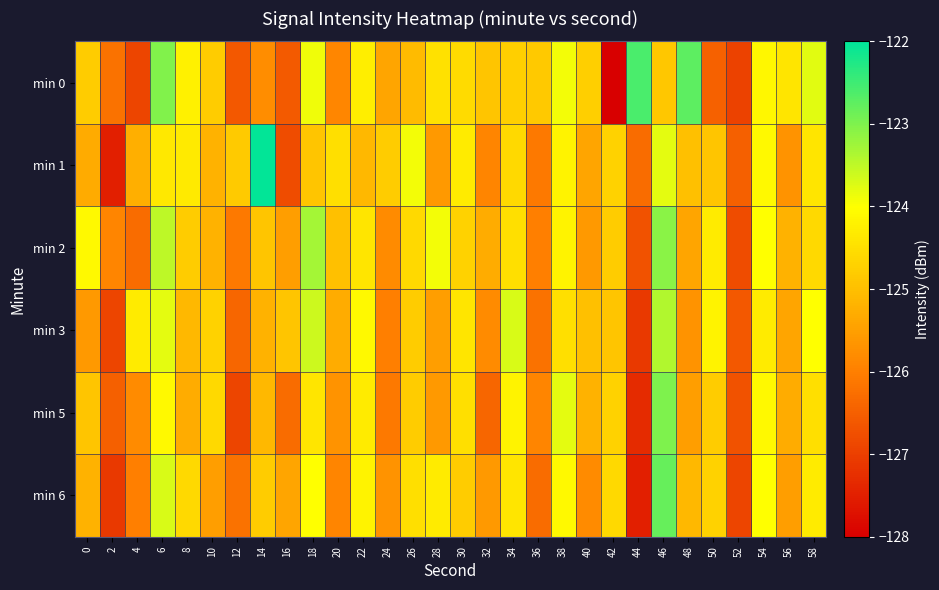

Reading left to right, what are all the values shown in this chart?

min 0: 0=-124.8	2=-126.2	4=-126.9	6=-123.0	8=-124.2	10=-124.8	12=-126.6	14=-125.8	16=-126.6	18=-123.9	20=-125.9	22=-124.3	24=-125.4	26=-125.1	28=-124.5	30=-124.6	32=-124.9	34=-124.7	36=-124.8	38=-123.9	40=-124.8	42=-128.0	44=-122.6	46=-124.9	48=-122.7	50=-126.5	52=-127.0	54=-124.1	56=-124.4	58=-123.8
min 1: 0=-125.3	2=-127.5	4=-125.3	6=-124.3	8=-124.3	10=-125.2	12=-124.8	14=-122.0	16=-126.8	18=-124.9	20=-124.5	22=-125.1	24=-124.8	26=-123.9	28=-125.6	30=-124.3	32=-125.9	34=-124.6	36=-126.1	38=-124.2	40=-125.4	42=-124.7	44=-126.3	46=-123.8	48=-125.0	50=-124.9	52=-126.5	54=-124.1	56=-125.7	58=-124.4
min 2: 0=-124.1	2=-125.9	4=-126.3	6=-123.5	8=-124.8	10=-125.2	12=-126.1	14=-124.9	16=-125.5	18=-123.3	20=-125.0	22=-124.4	24=-125.8	26=-124.6	28=-123.9	30=-124.7	32=-125.3	34=-124.5	36=-126.0	38=-124.2	40=-125.6	42=-124.8	44=-126.7	46=-123.1	48=-125.4	50=-124.3	52=-126.8	54=-124.0	56=-125.2	58=-124.6
min 3: 0=-125.6	2=-126.9	4=-124.3	6=-123.8	8=-125.1	10=-124.7	12=-126.4	14=-125.2	16=-124.9	18=-123.6	20=-125.3	22=-124.1	24=-126.0	26=-124.8	28=-125.5	30=-124.4	32=-125.8	34=-123.7	36=-126.2	38=-124.5	40=-125.0	42=-124.9	44=-127.1	46=-123.4	48=-125.7	50=-124.2	52=-126.6	54=-124.3	56=-125.4	58=-124.0
min 5: 0=-124.9	2=-126.5	4=-125.8	6=-124.1	8=-125.3	10=-124.6	12=-126.9	14=-125.1	16=-126.3	18=-124.4	20=-125.7	22=-124.3	24=-126.1	26=-124.8	28=-125.6	30=-124.5	32=-126.4	34=-124.2	36=-125.9	38=-123.8	40=-125.2	42=-124.7	44=-127.3	46=-123.0	48=-125.5	50=-124.8	52=-126.7	54=-124.1	56=-125.3	58=-124.5
min 6: 0=-125.2	2=-127.1	4=-126.0	6=-123.7	8=-124.6	10=-125.5	12=-126.2	14=-124.8	16=-125.4	18=-124.0	20=-125.9	22=-124.2	24=-125.7	26=-124.5	28=-124.3	30=-124.8	32=-125.6	34=-124.4	36=-126.3	38=-124.1	40=-125.8	42=-124.6	44=-127.5	46=-122.8	48=-125.1	50=-124.7	52=-126.9	54=-124.0	56=-125.5	58=-124.3